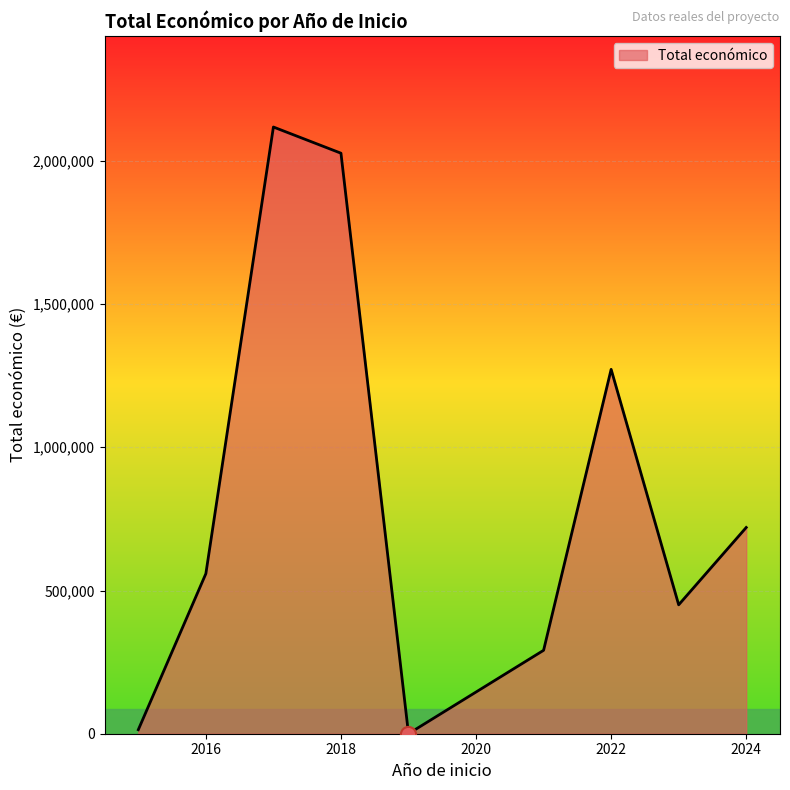

What is the difference between the maximum and minimum values?

2118029